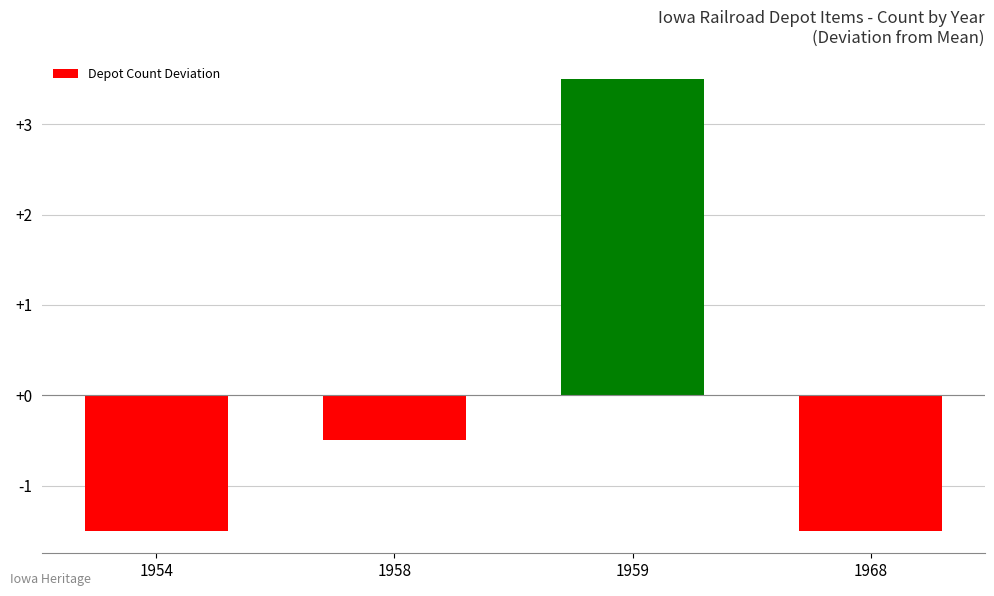

What is the greatest value displayed?

3.5